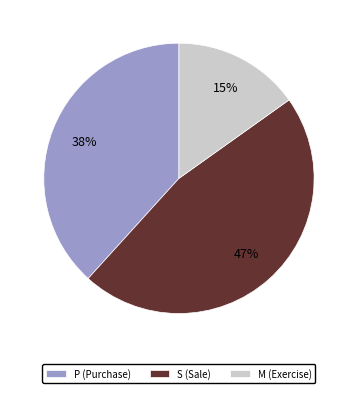

Rank the categories by value from lowest to highest.

M (Exercise), P (Purchase), S (Sale)